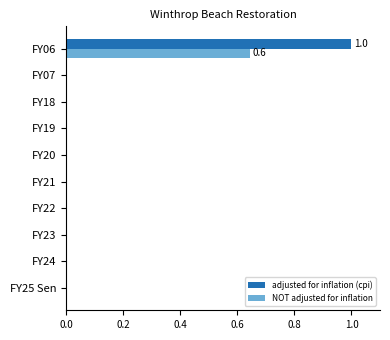

Is it true that adjusted for inflation (cpi) equals 0.6 at FY18?

False